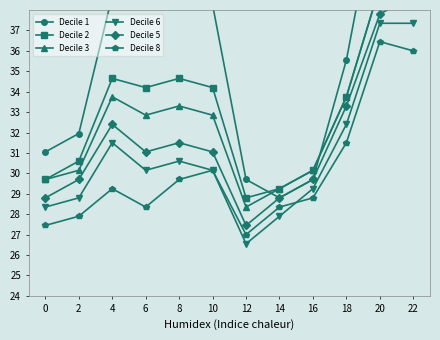

At which category does Decile 8 reach its first local valley?

6